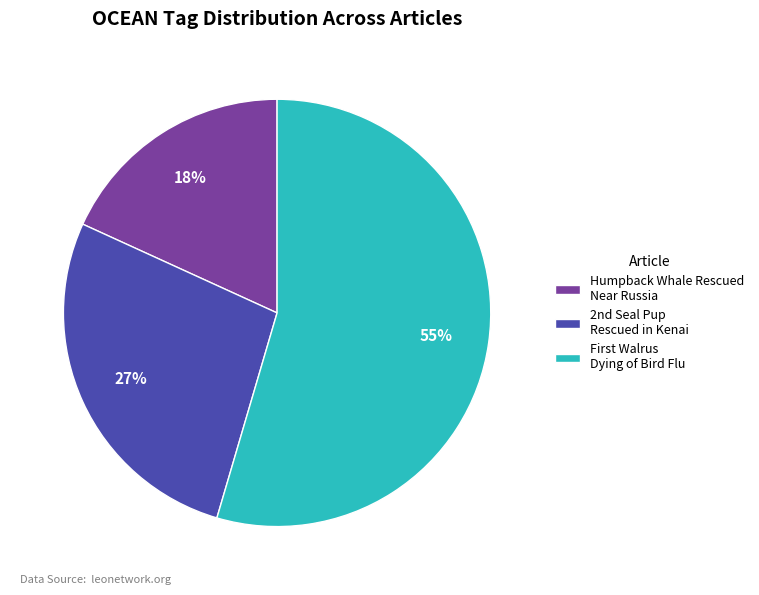

Is it true that Humpback Whale Rescued Near Russia is 18% of the pie?

True